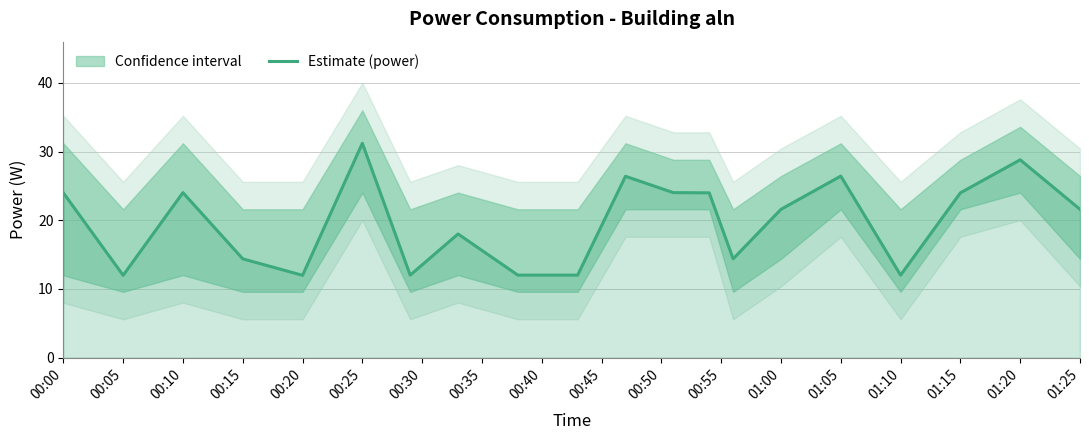

The value of Estimate (power) at 01:00 is 13.4. True or false?

False